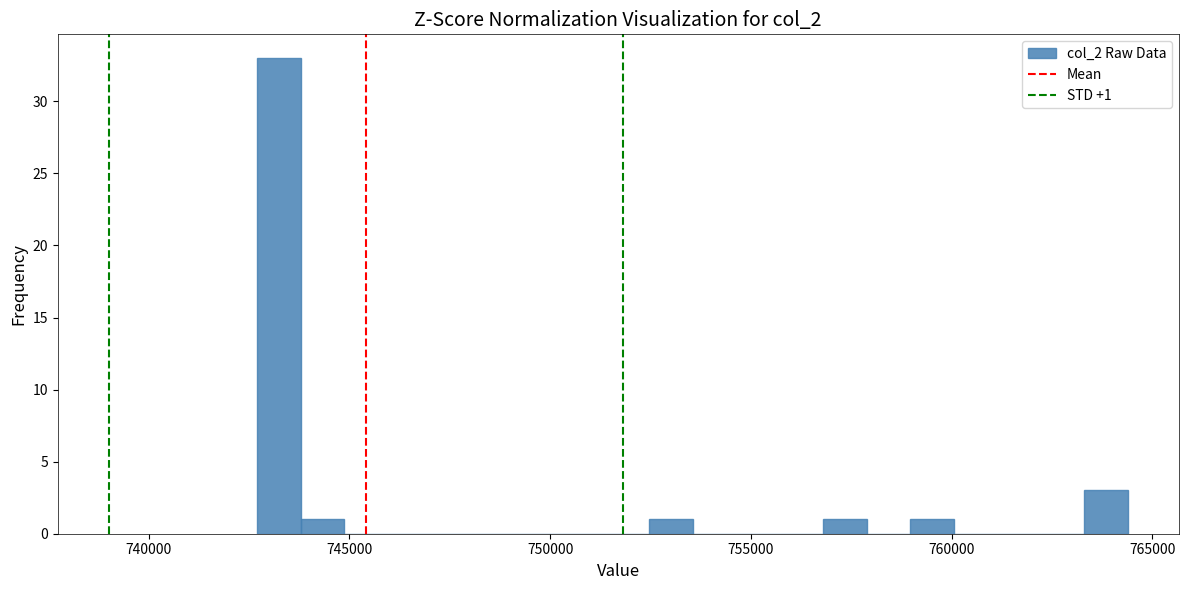

Read against the x-axis, roughly where is the centre of the tallest bar?

743500